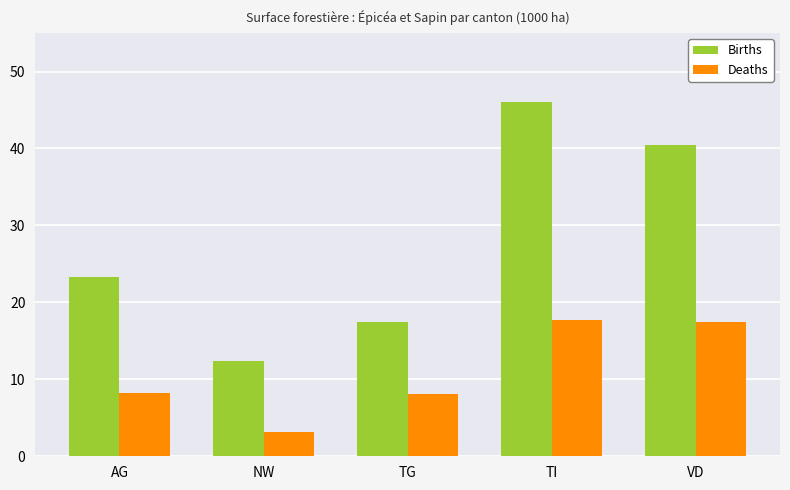

What is the approximate value of Births at AG?

23.3